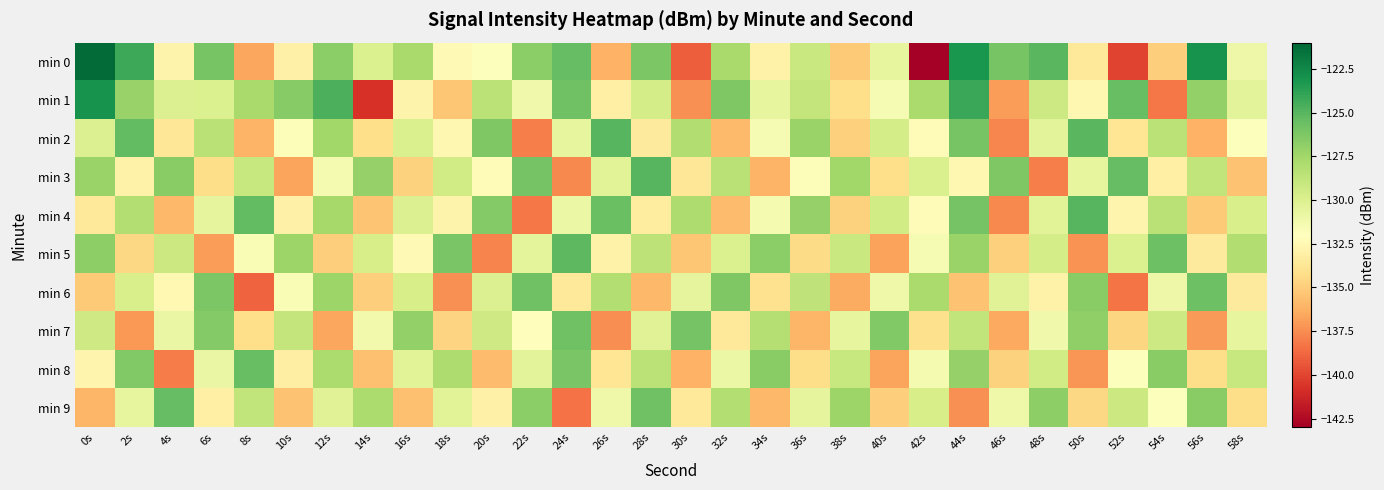

How many series are shown in this chart?

10